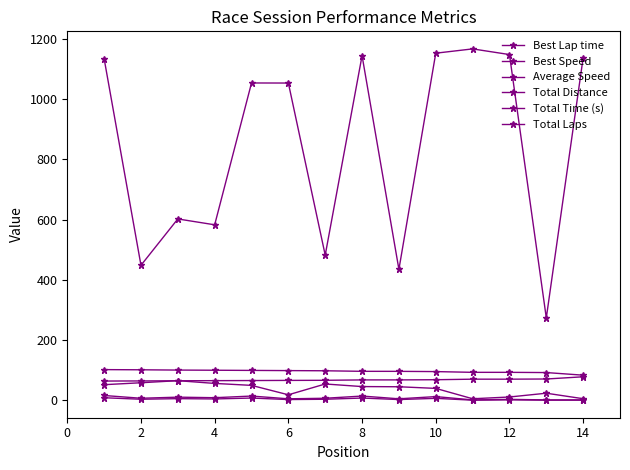

True or false: Total Time (s) and Best Speed cross at least once.

False